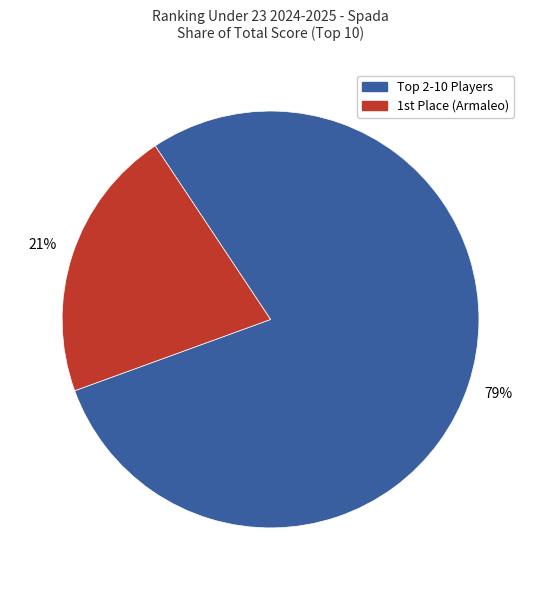

Does any single category account for the majority?

Yes